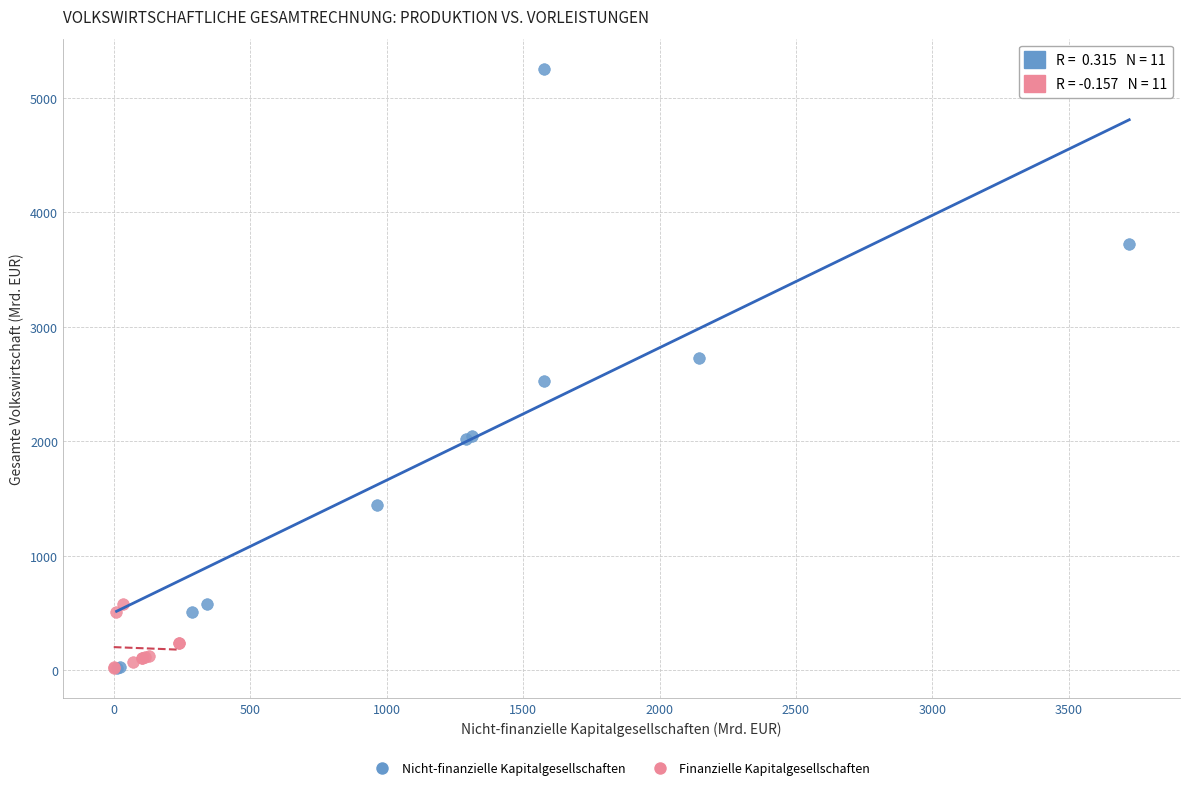

Which series has the largest Y range (max minus min)?

Nicht-finanzielle Kapitalgesellschaften